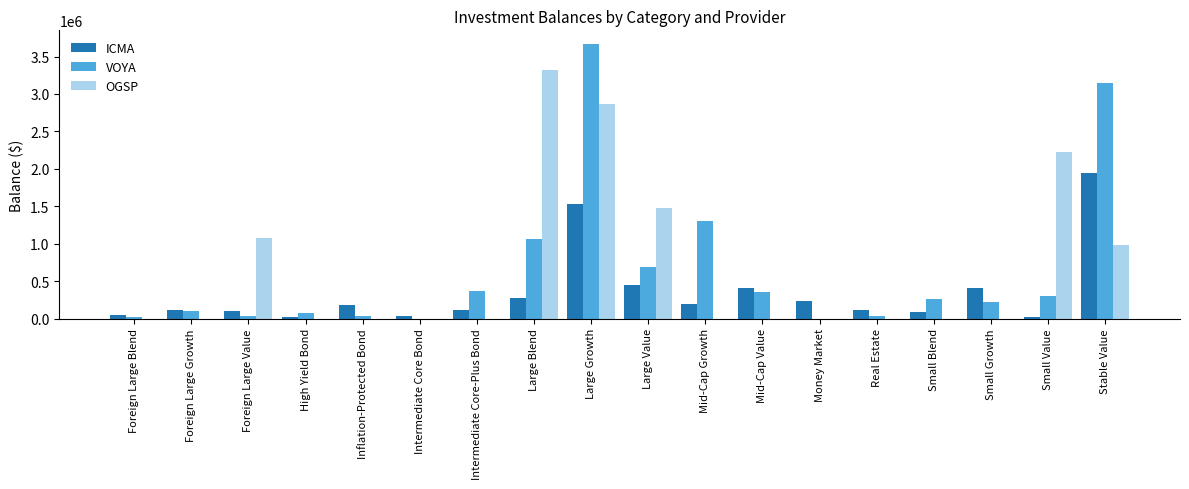

Are the bars grouped side by side (vs. stacked)?

Yes